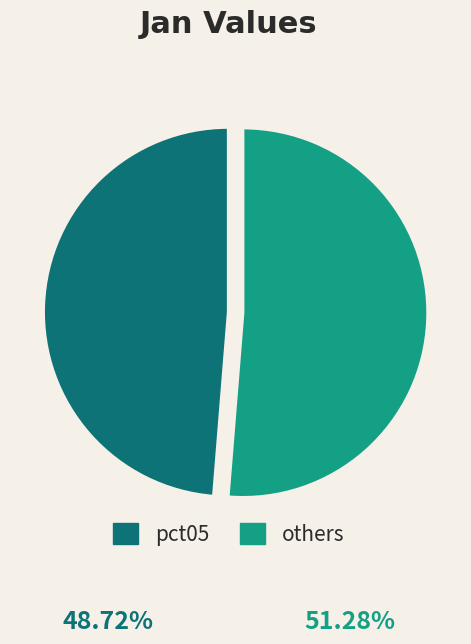

Rank the categories by value from lowest to highest.

pct05, others